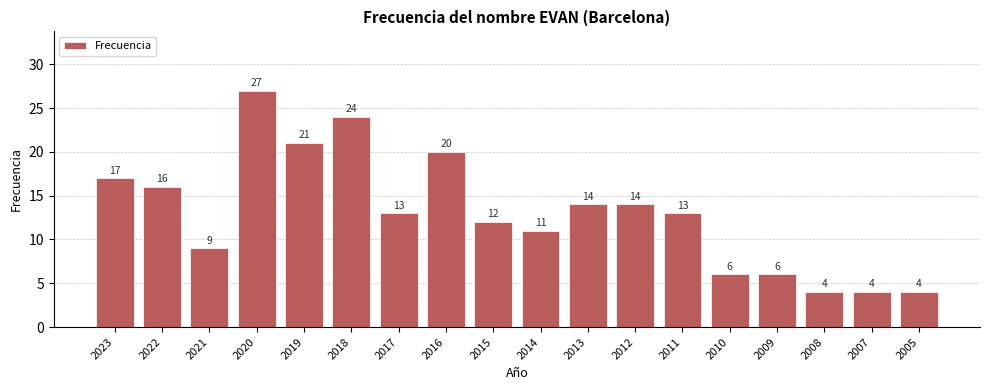

At which label does the data first exceed 13?

2023